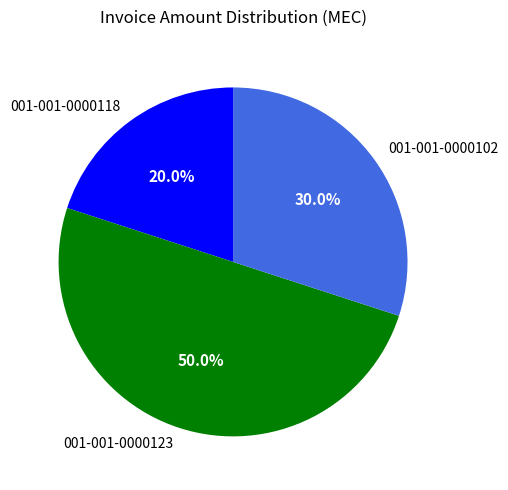

To the nearest percent, what portion does 001-001-0000123 represent?

50%